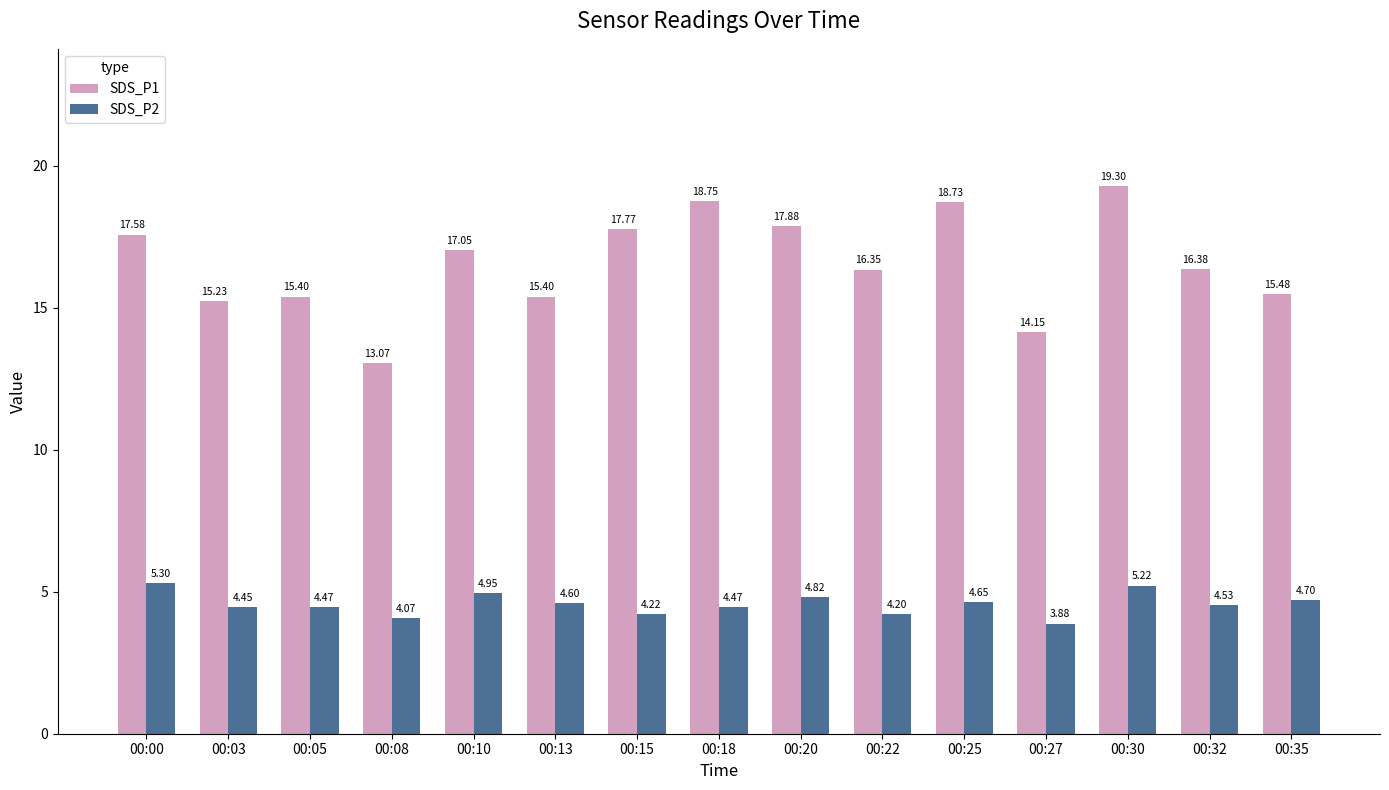

At which label does SDS_P1 reach its peak?

00:30